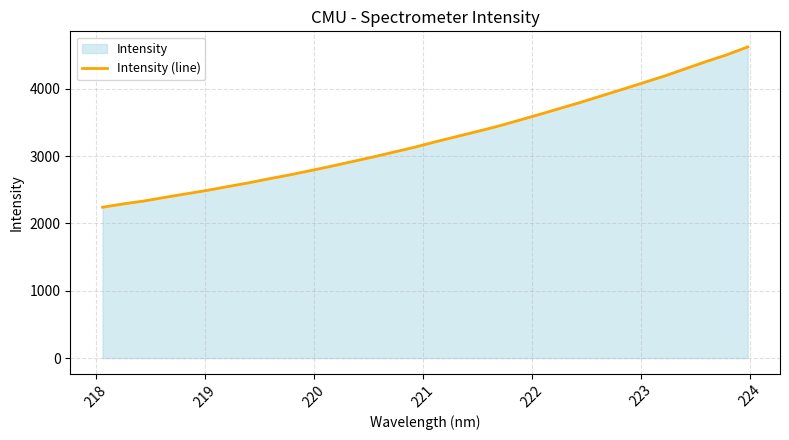

What is the smallest value displayed?

2242.0